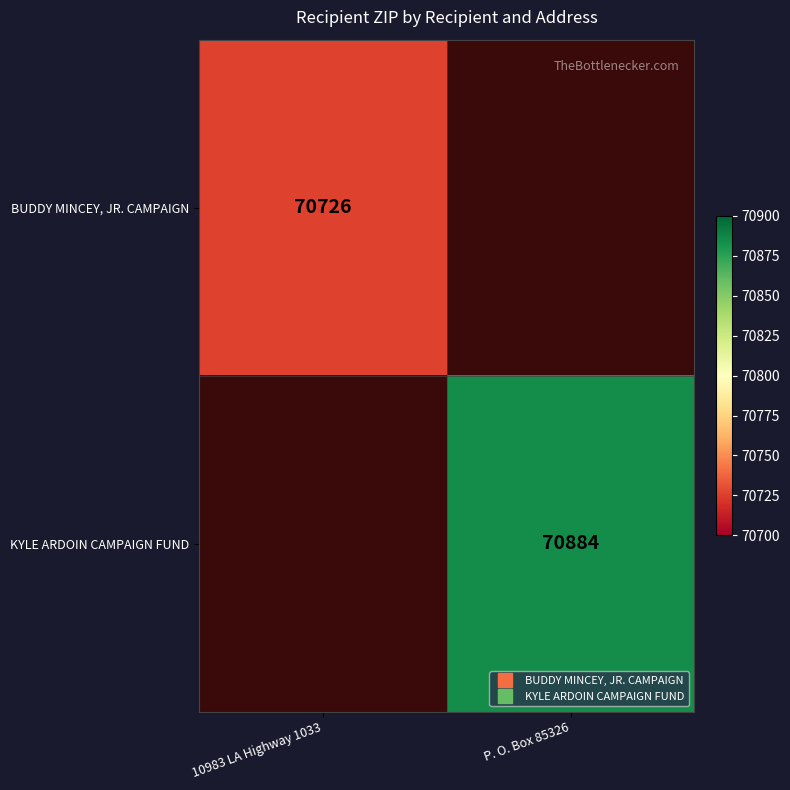

At how many categories does at least one series exceed 70801?

1